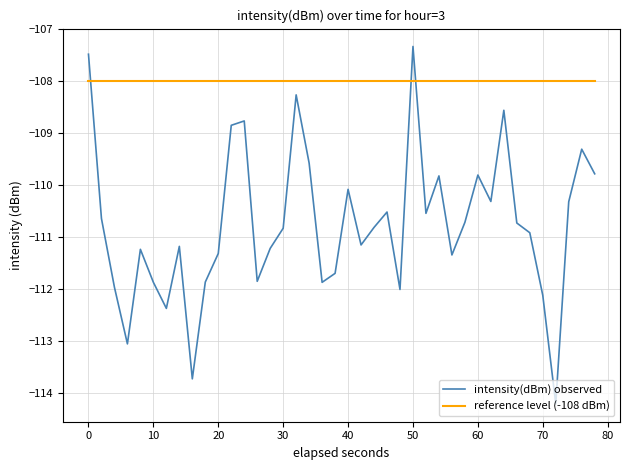

List the series in order of their overall mean, lowest first.

intensity(dBm) observed, reference level (-108 dBm)